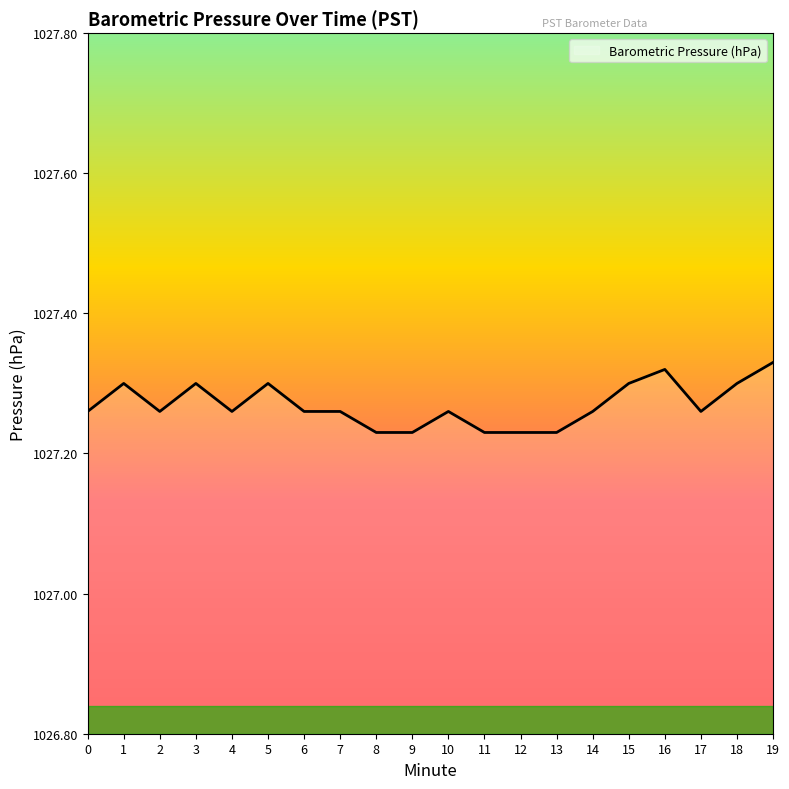

Is it true that the value at 9 is 1693.0?

False